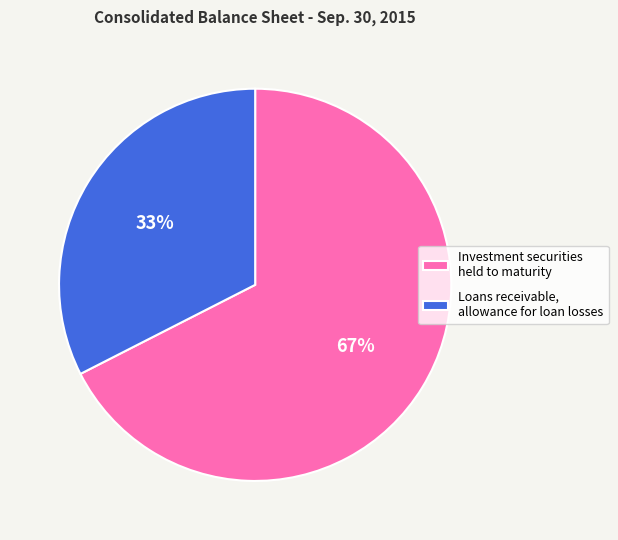

What is the ratio of the value at Loans receivable, allowance for loan losses to the value at Investment securities held to maturity?

0.5